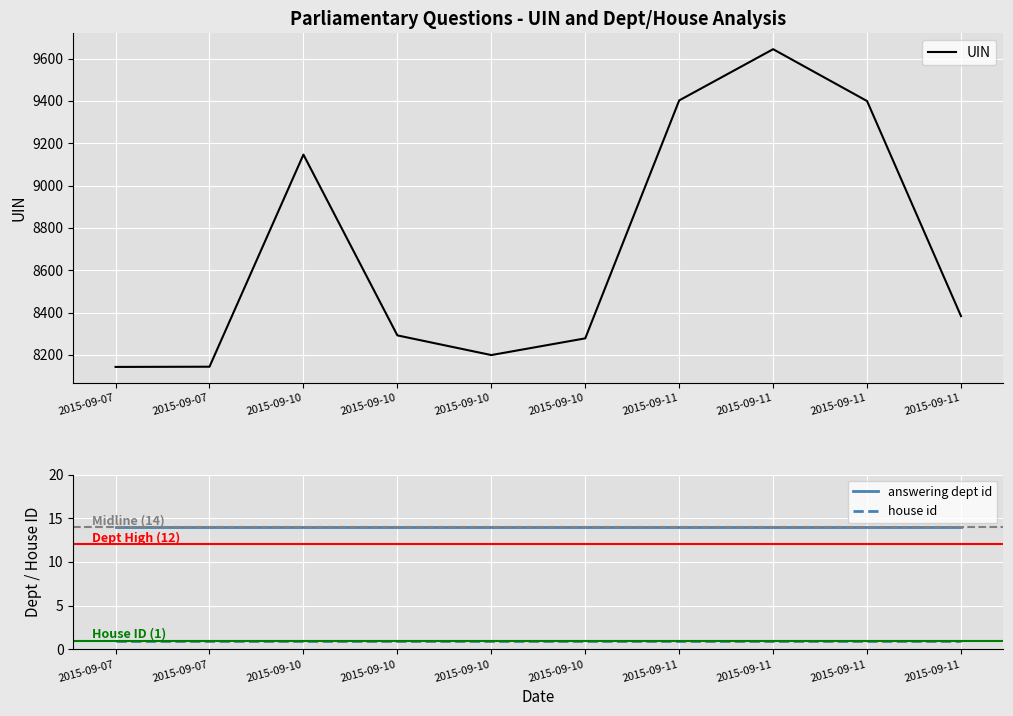

At which label does UIN reach its minimum?

2015-09-07